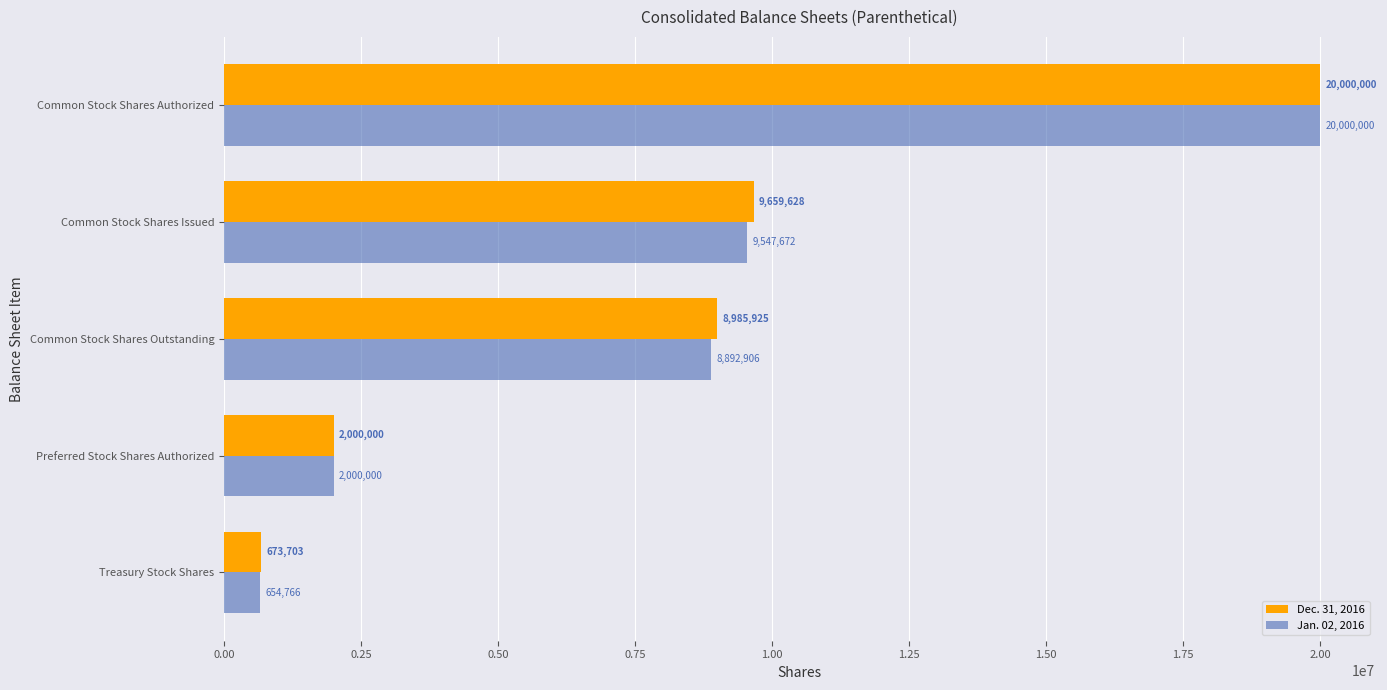

Which series has the widest spread of values?

Jan. 02, 2016